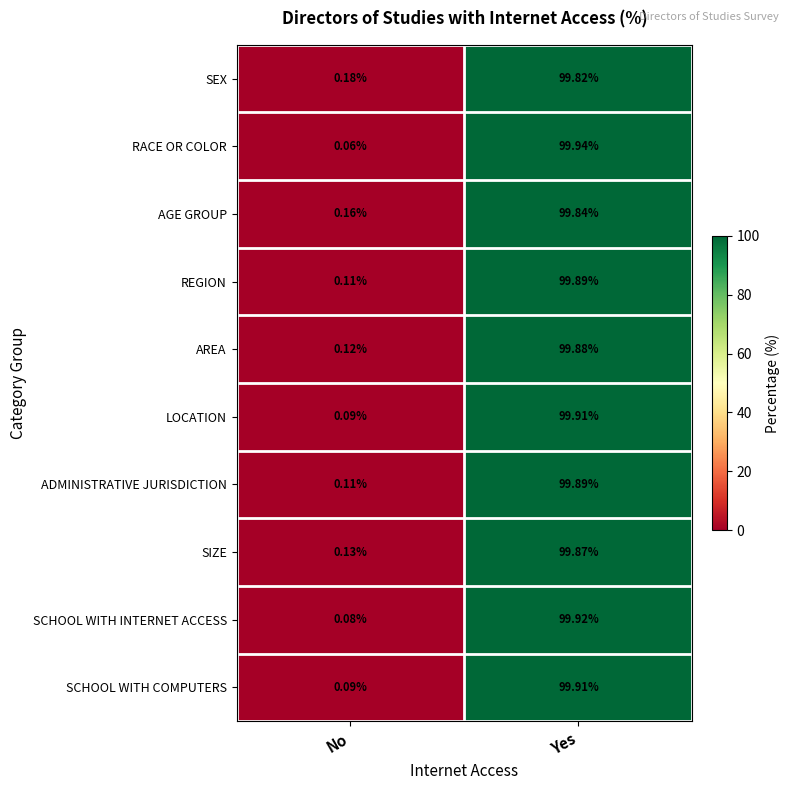

Which label corresponds to the largest value in the chart?

Yes